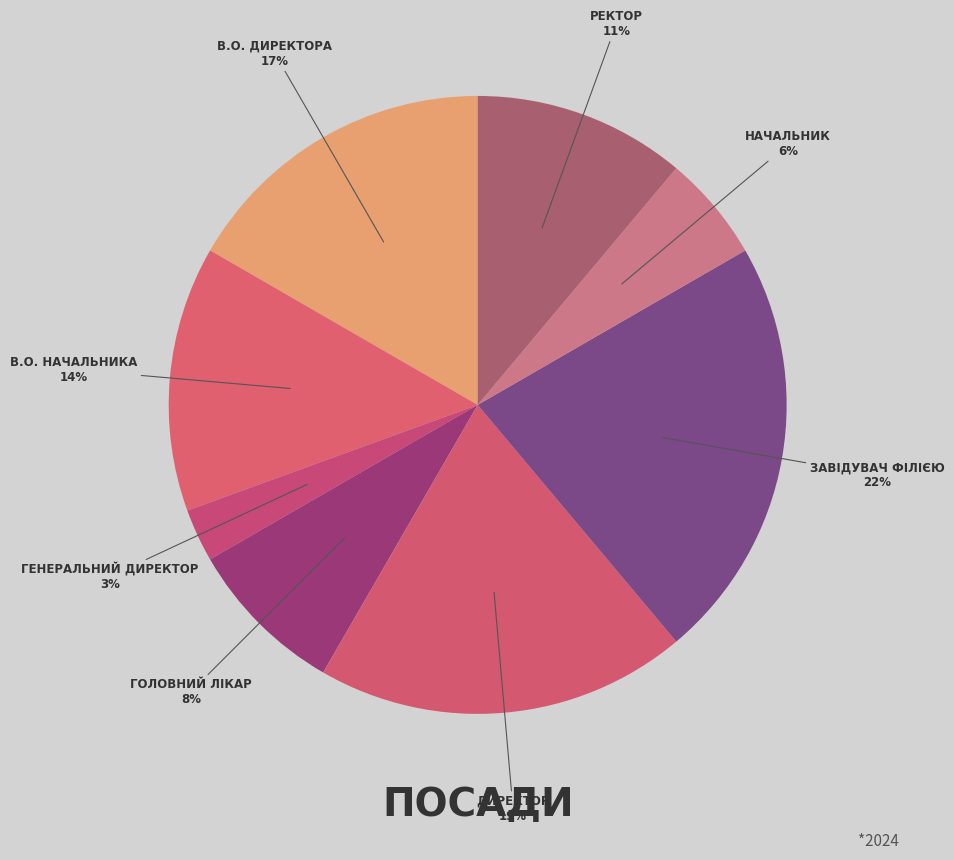

How many segments does this pie chart have?

8